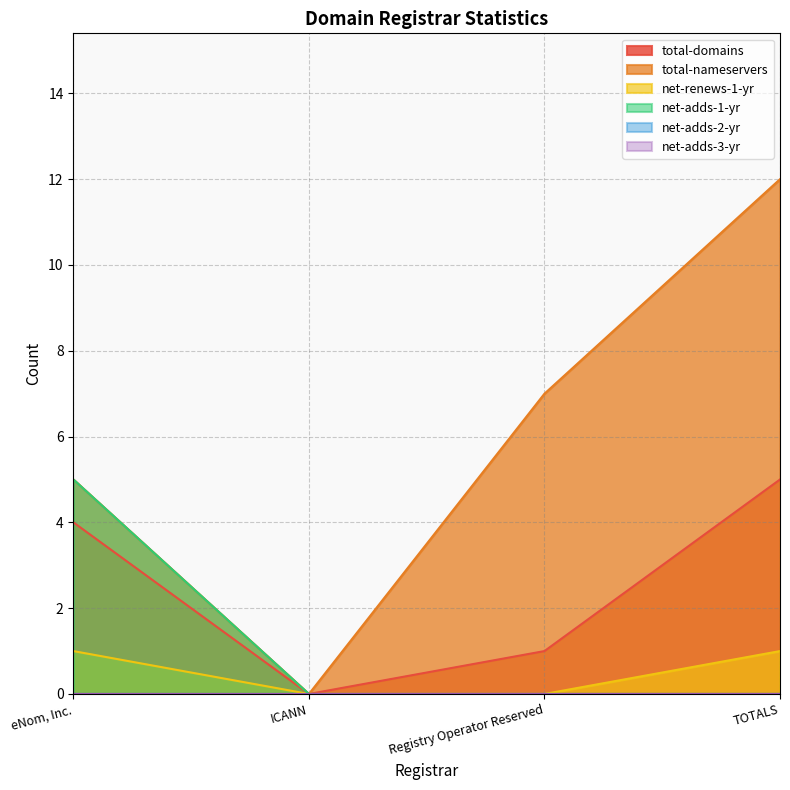

What position from the right is eNom, Inc.?

4